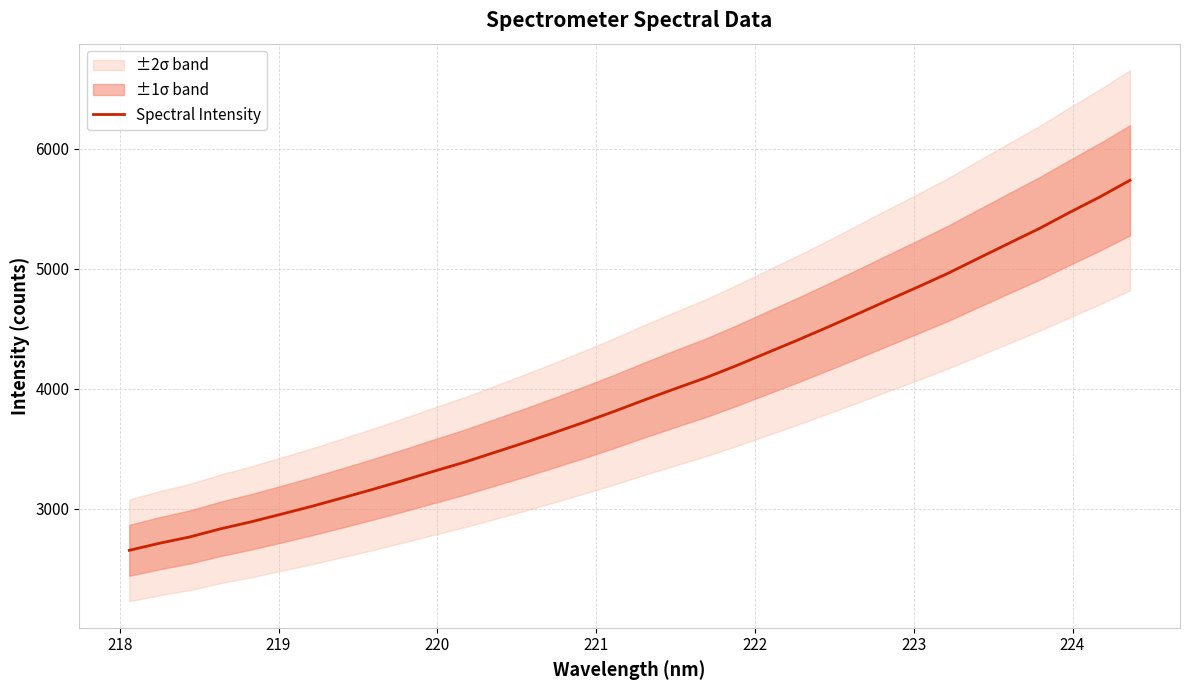

What is the lowest value of the Spectral Intensity series?

2652.9